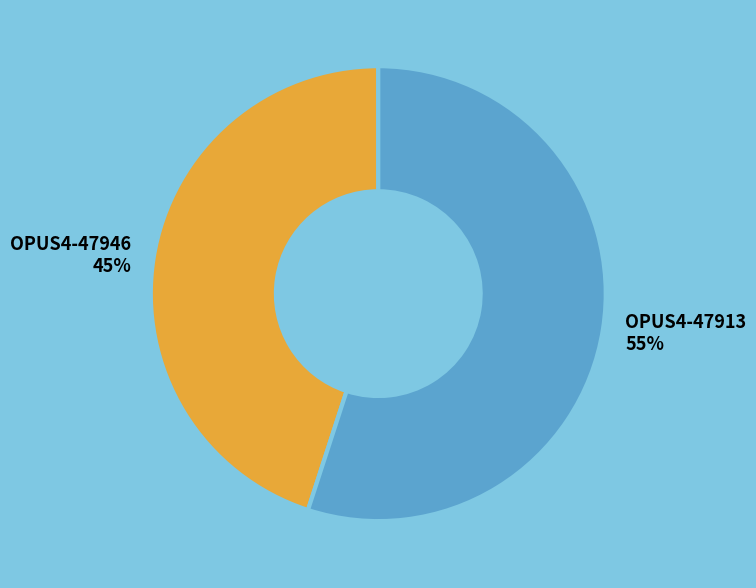

The OPUS4-47946 slice represents 45% of the pie. True or false?

True